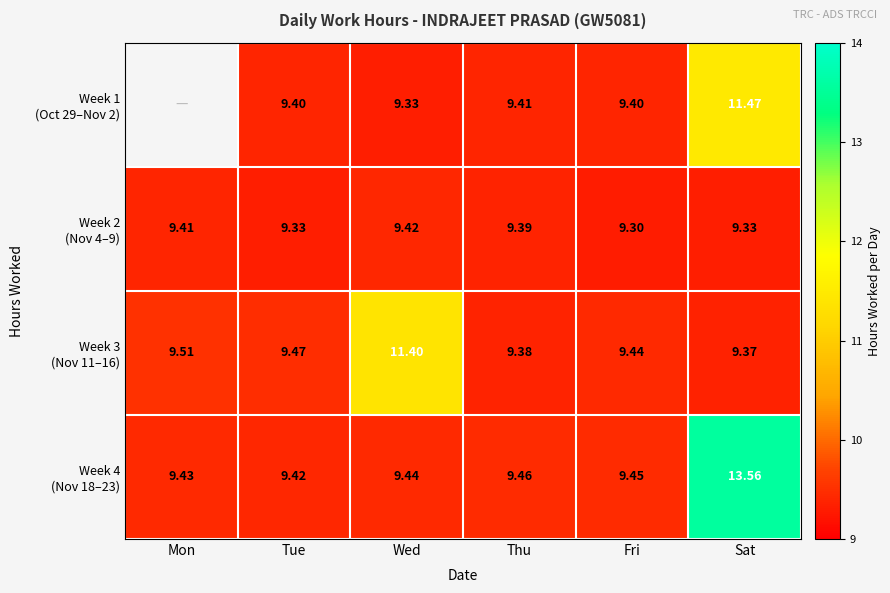

What is the difference between the maximum and second lowest values in the Week 2 (Nov 4–9) series?

0.1